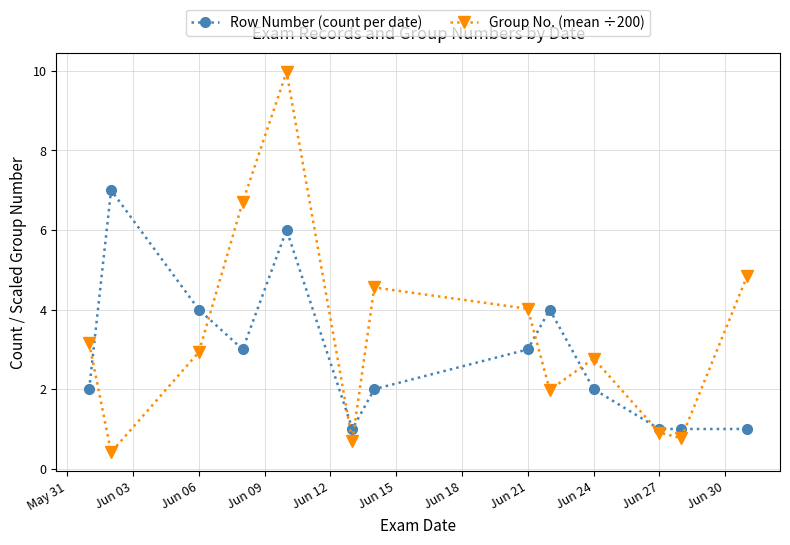

What is the value of the Group No. (mean ÷200) point at the 4th from the left?

6.7